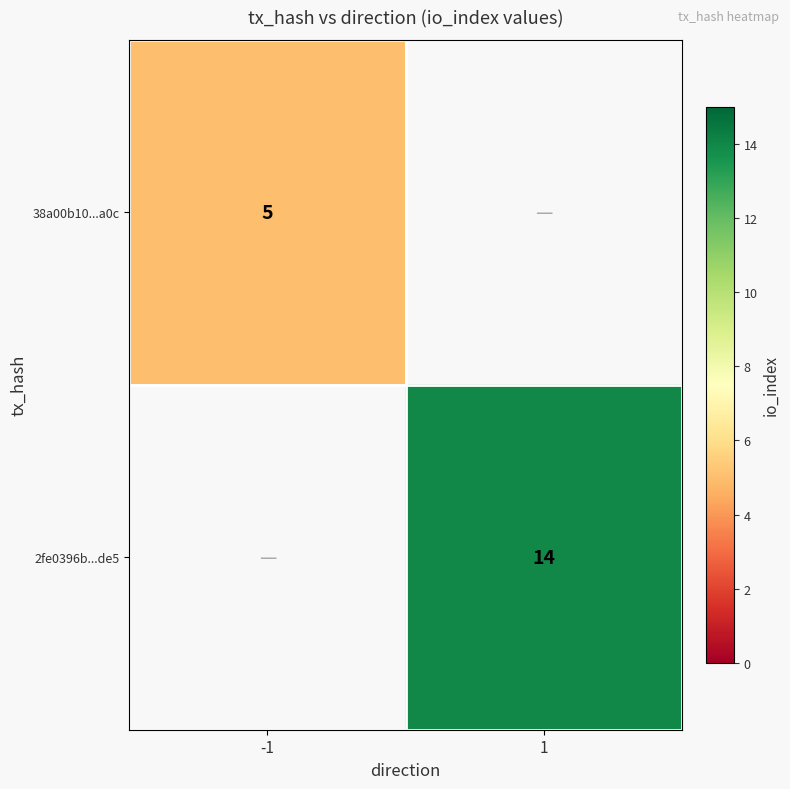

Is it true that 2fe0396b...de5 equals 14 at 1?

True